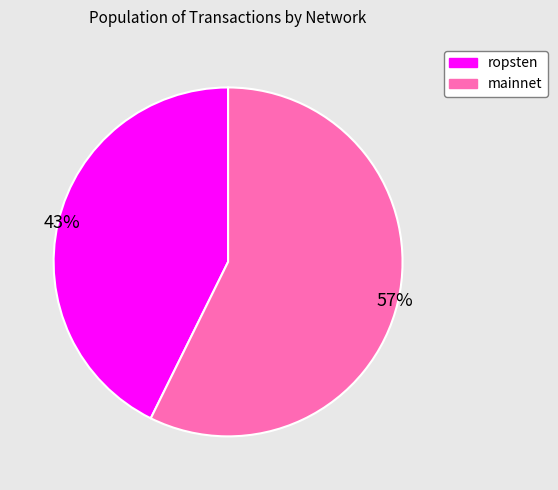

Is there a majority slice in this chart?

Yes